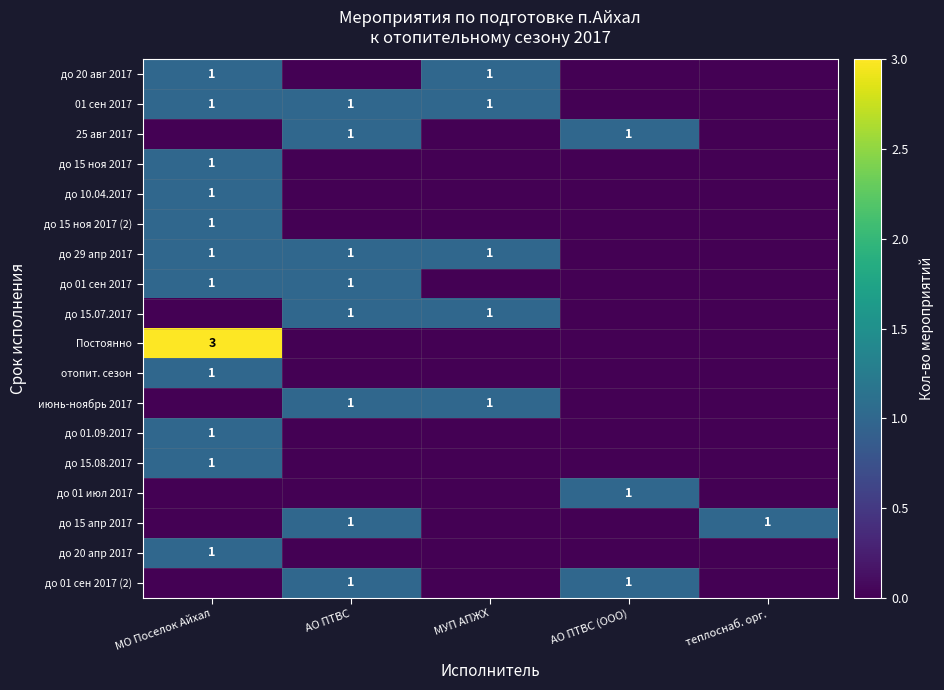

Is it true that до 15.08.2017 equals 0 at МО Поселок Айхал?

False